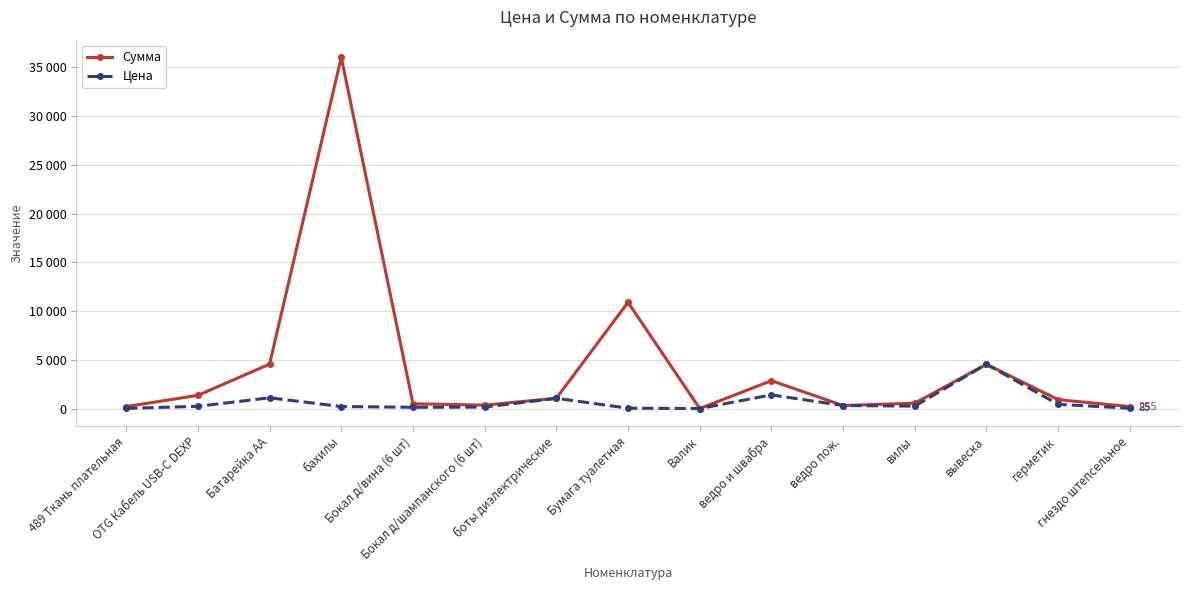

What is the maximum value for Сумма?

36000.0